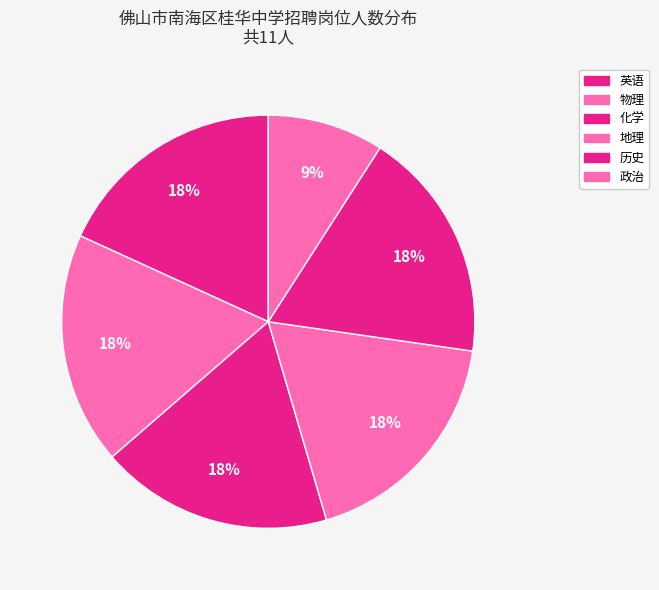

Is there a majority slice in this chart?

No